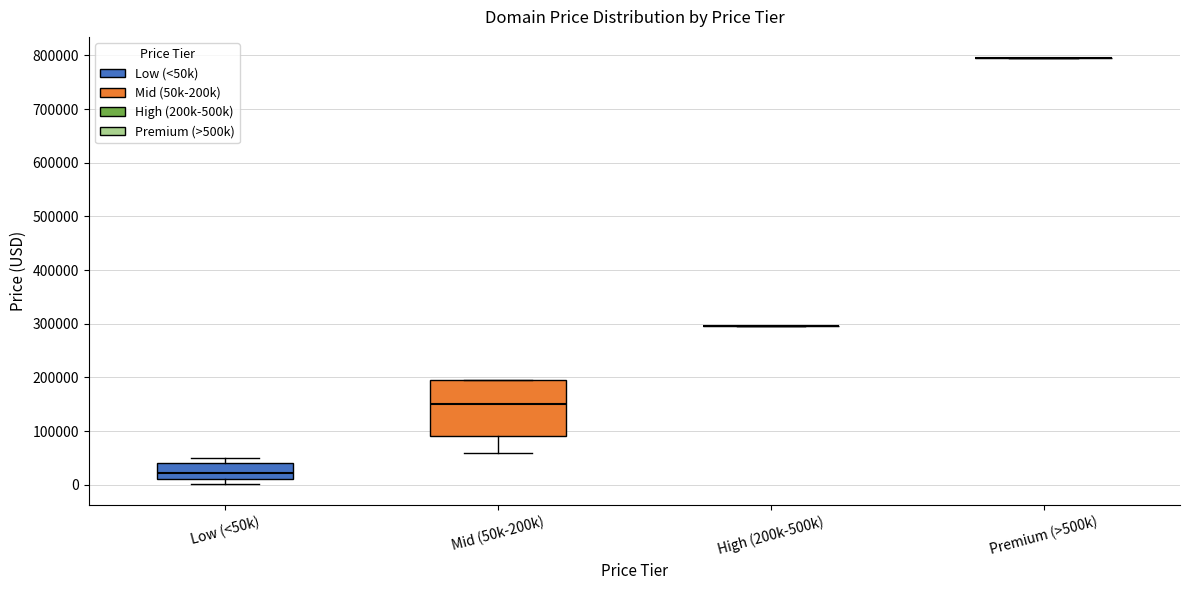

Comparing the boxes themselves (not the whiskers), which one is the tallest?

Mid (50k-200k)